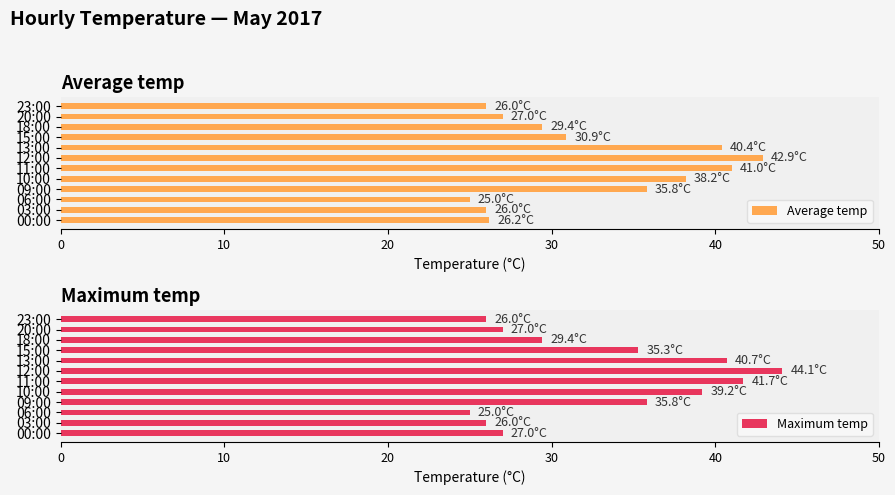

At which label does Average temp reach its peak?

12:00